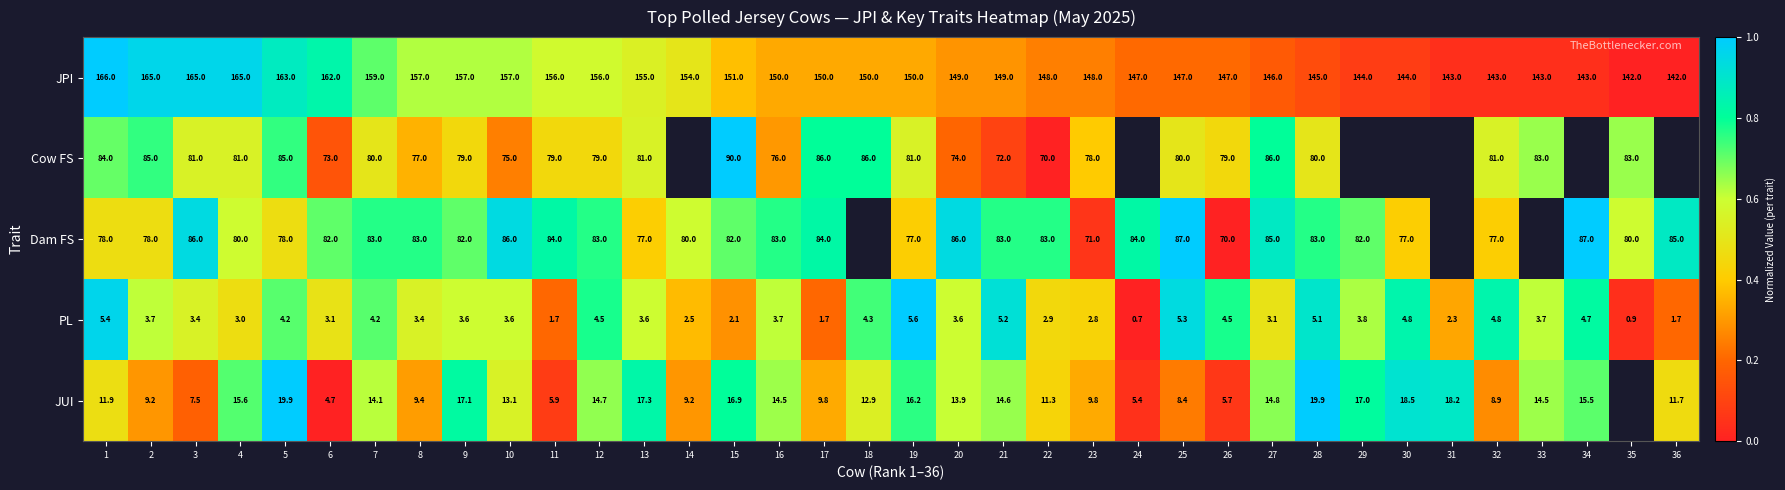

What is the difference between the highest and lowest values at 32?

138.2